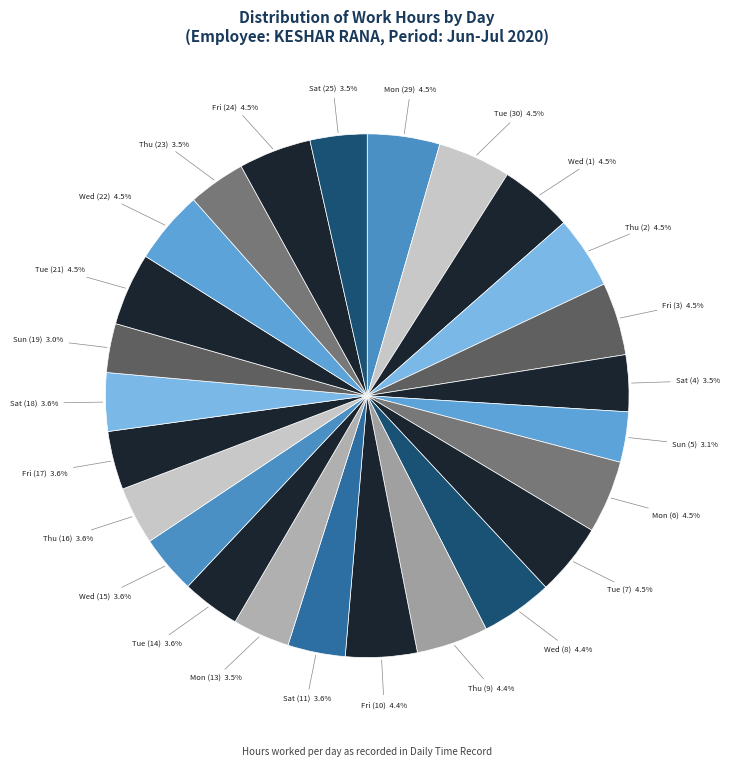

How many segments does this pie chart have?

25